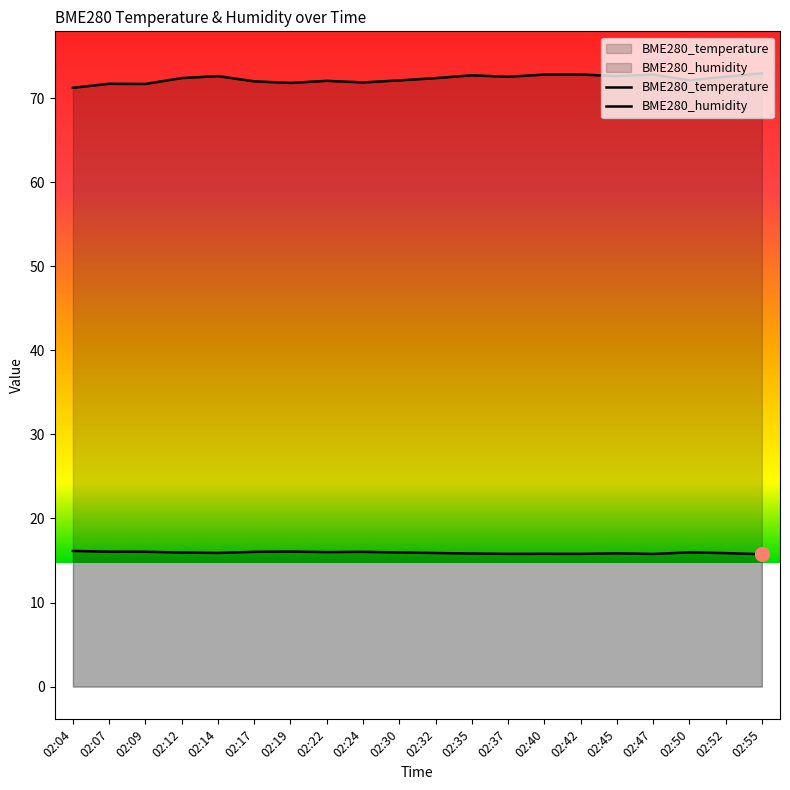

Which has a higher value, 02:45 or 02:04?

02:04